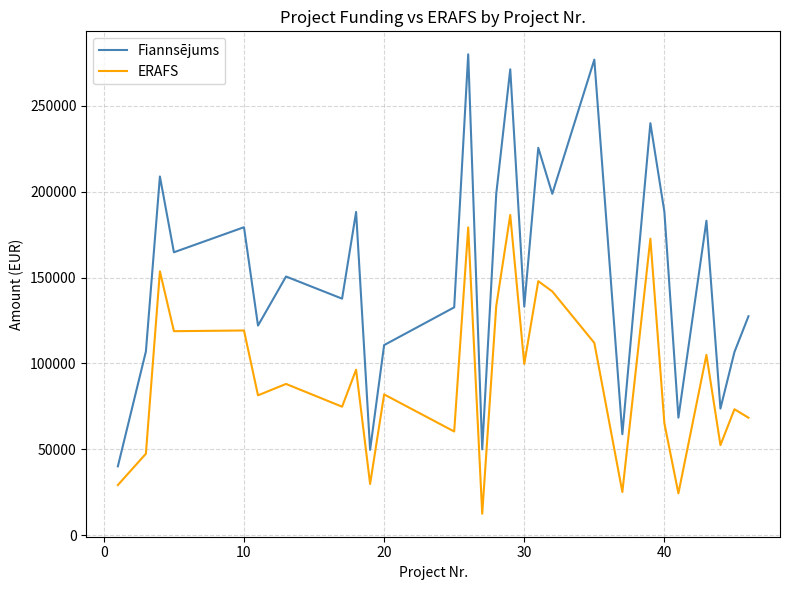

What is the lowest value of the ERAFS series?

12500.4